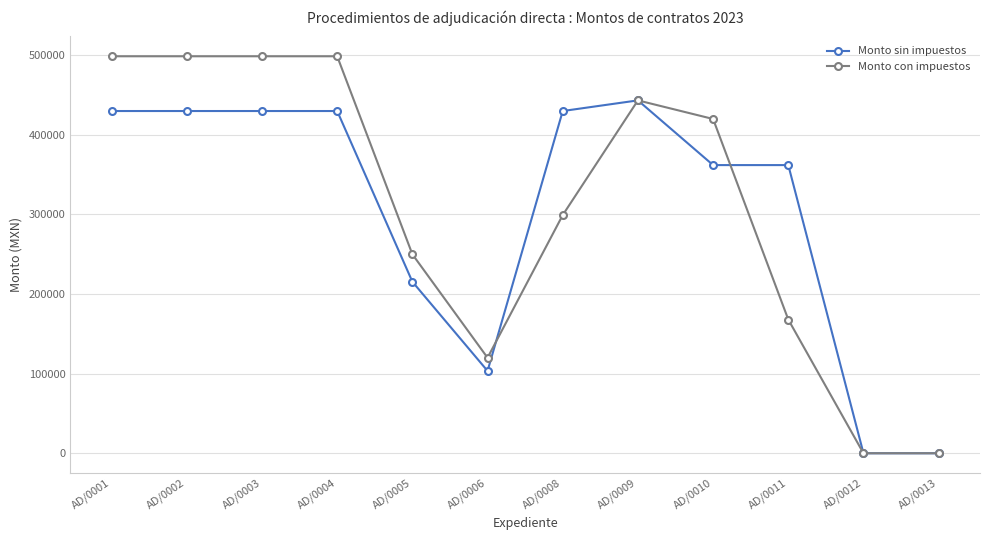

Is this an area chart (filled region under the line)?

No